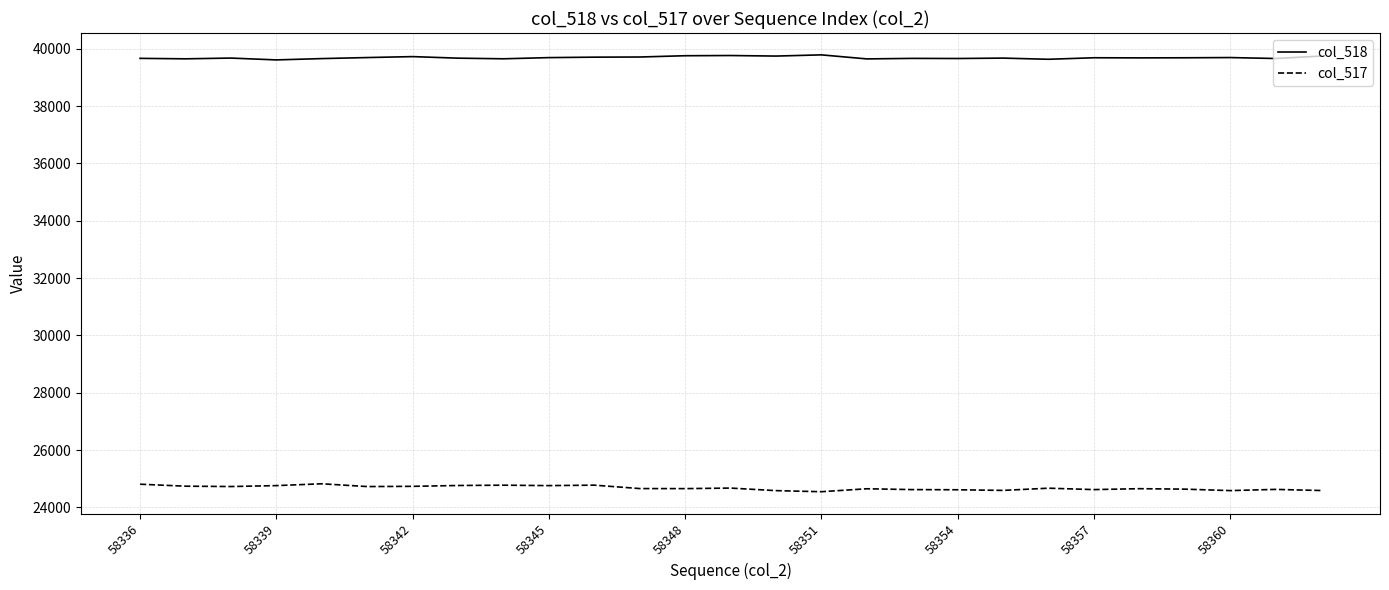

True or false: col_517 and col_518 intersect in this chart.

False